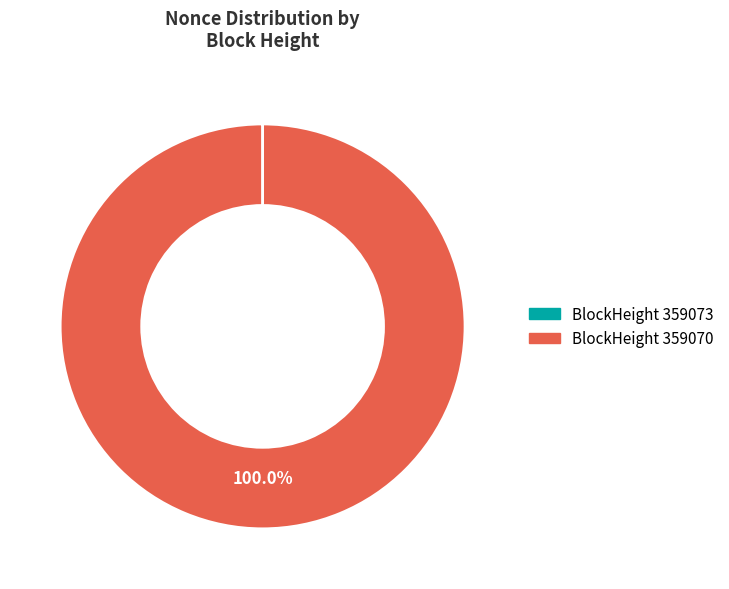

Is there a majority slice in this chart?

Yes